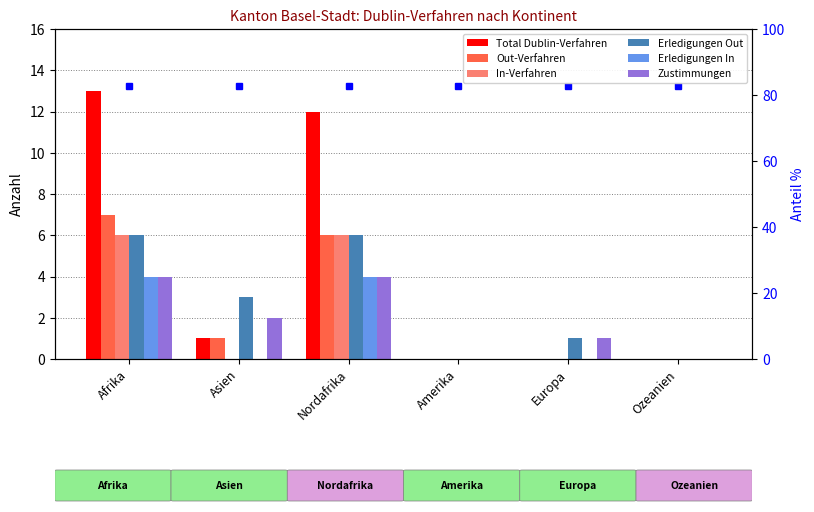

At Nordafrika, list the series in order from smallest to largest.

Erledigungen In, Zustimmungen, Out-Verfahren, In-Verfahren, Erledigungen Out, Total Dublin-Verfahren